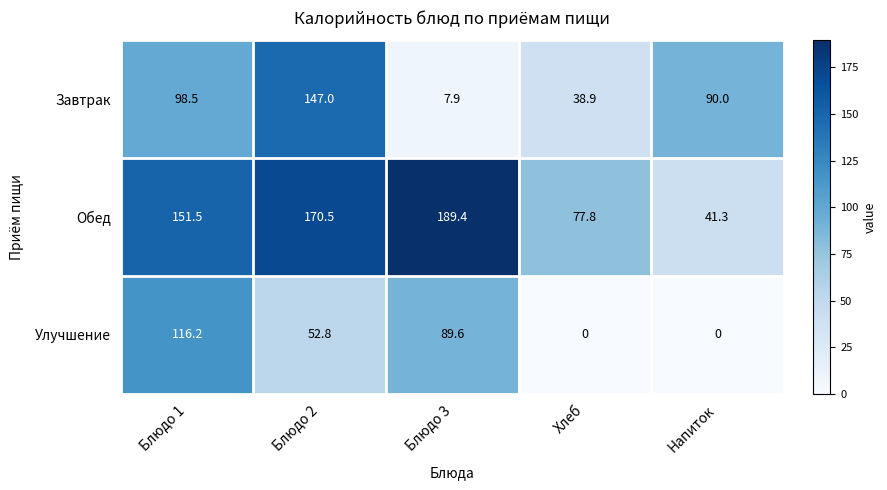

List the series in order of their peak value, lowest first.

Улучшение, Завтрак, Обед